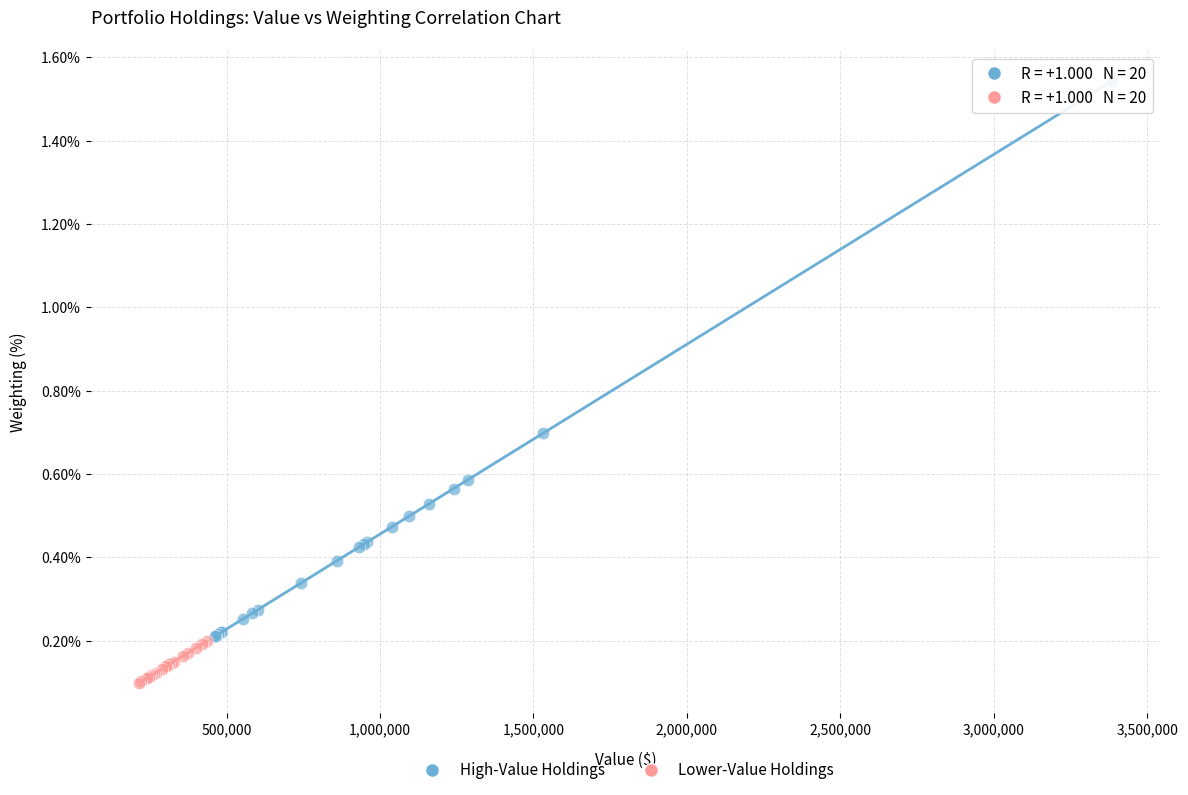

Which series has the widest spread of Y values?

High-Value Holdings